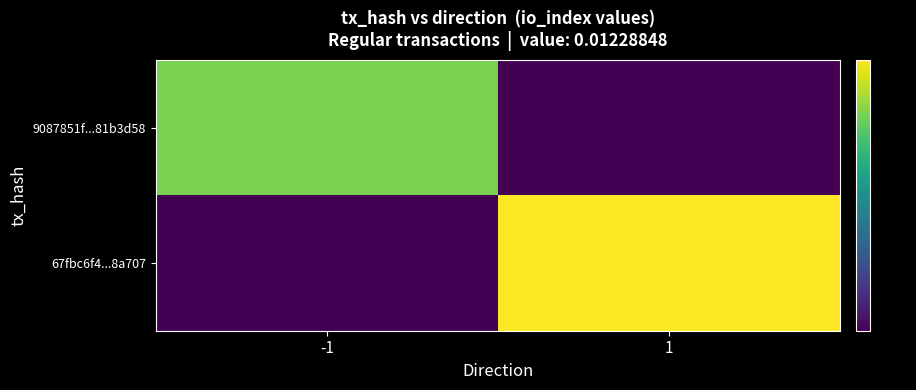

At which category does the chart reach its minimum across all series?

1